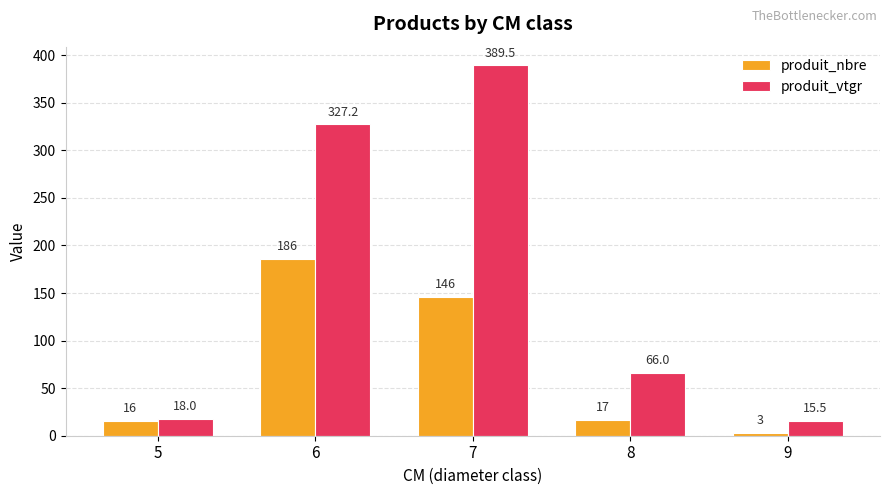

What are all the series names shown in the legend?

produit_nbre, produit_vtgr